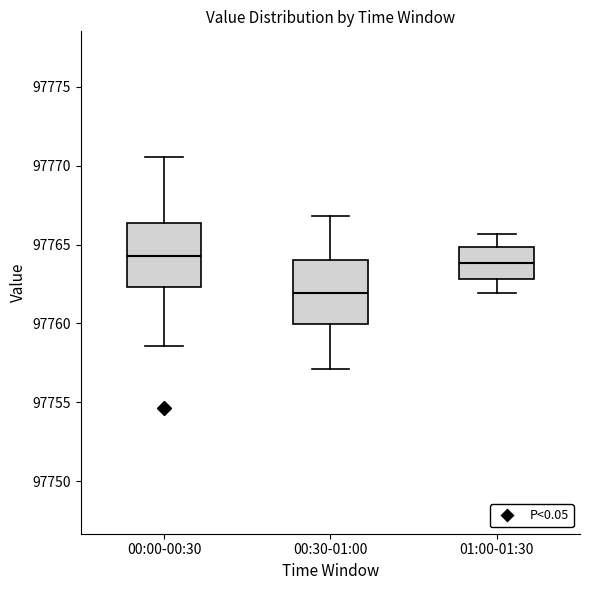

Reading left to right, read every box against the y-axis: the position of its median line, the range the box covers, and the ends of its whiskers. The values are not printed on the chart, so give them approximately, as read against the axis.

00:00-00:30: median 97764.5, box 97762.5 to 97766.5, whiskers 97758.5 to 97770.5
00:30-01:00: median 97762.0, box 97760.0 to 97764.0, whiskers 97757.0 to 97767.0
01:00-01:30: median 97764.0, box 97763.0 to 97765.0, whiskers 97762.0 to 97765.5